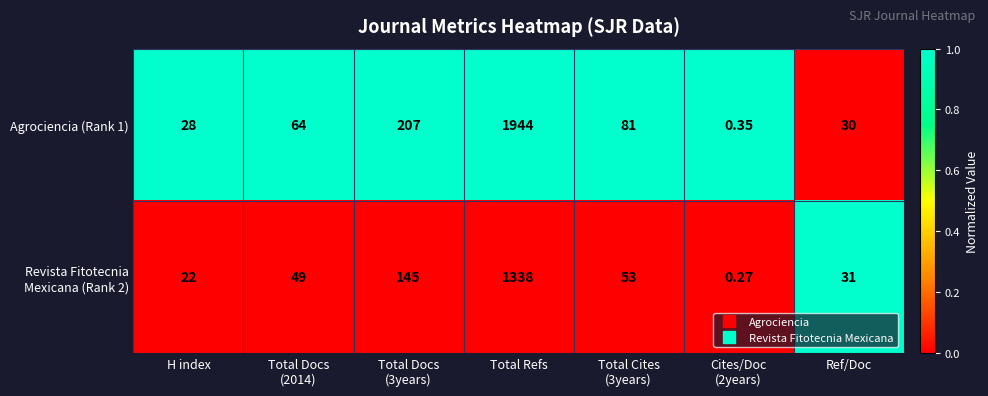

At which category is the sum across all series the highest?

Total Refs